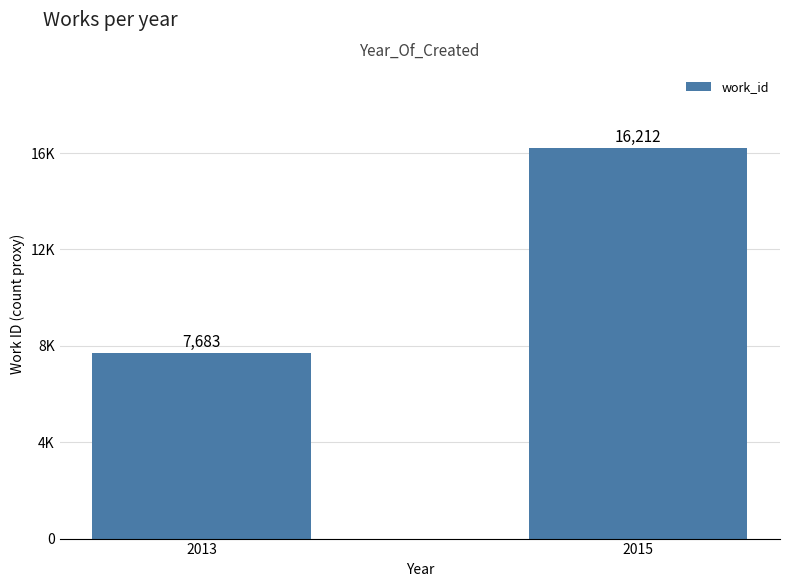

Which category has the lowest value across all series?

2013